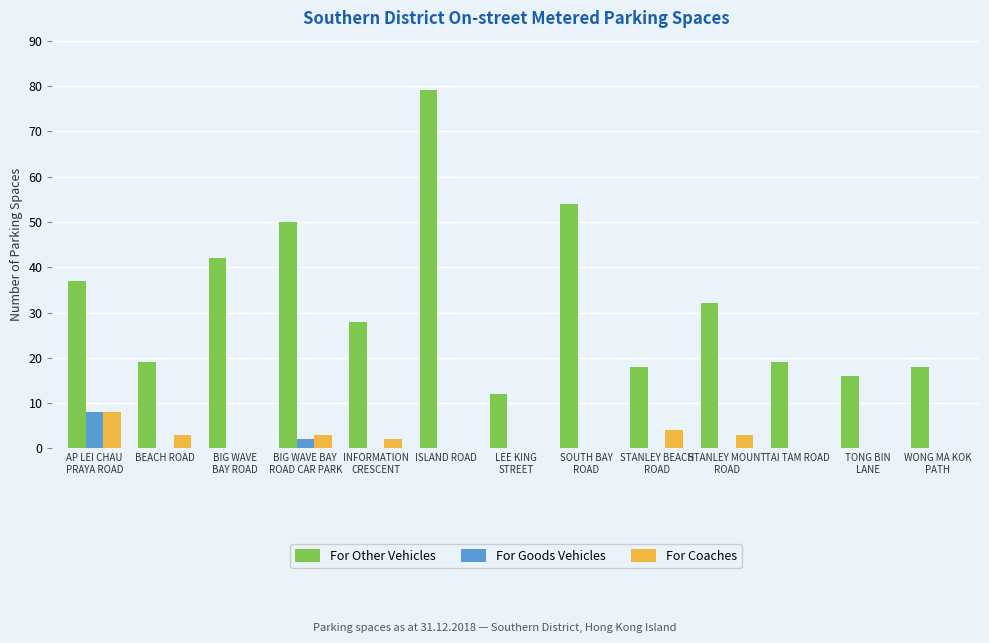

At which category is the sum across all series the highest?

ISLAND ROAD